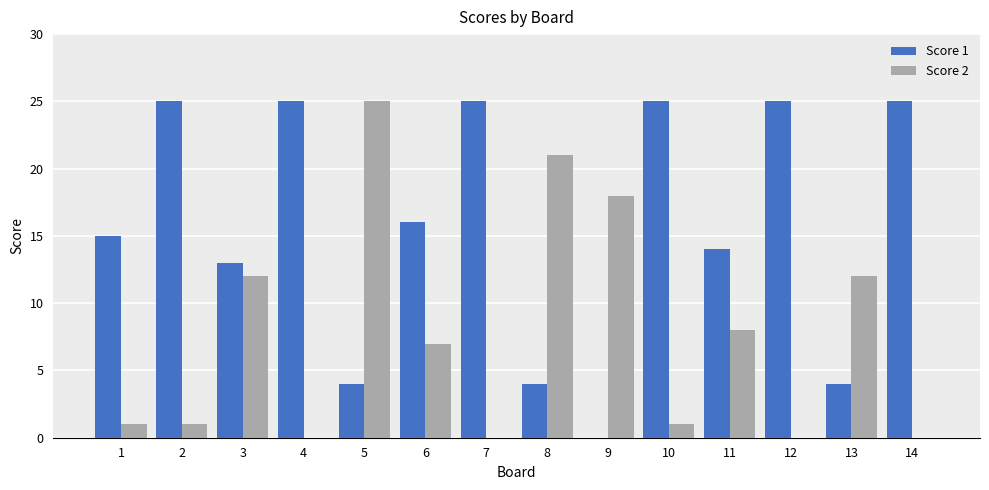

At which label is Score 1 closest to 12?

3